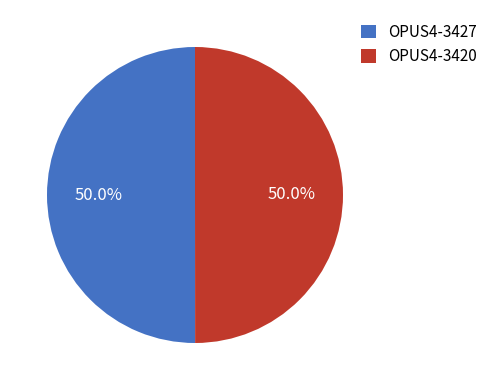

Approximately how many times larger is the value at OPUS4-3427 compared to OPUS4-3420?

1.0